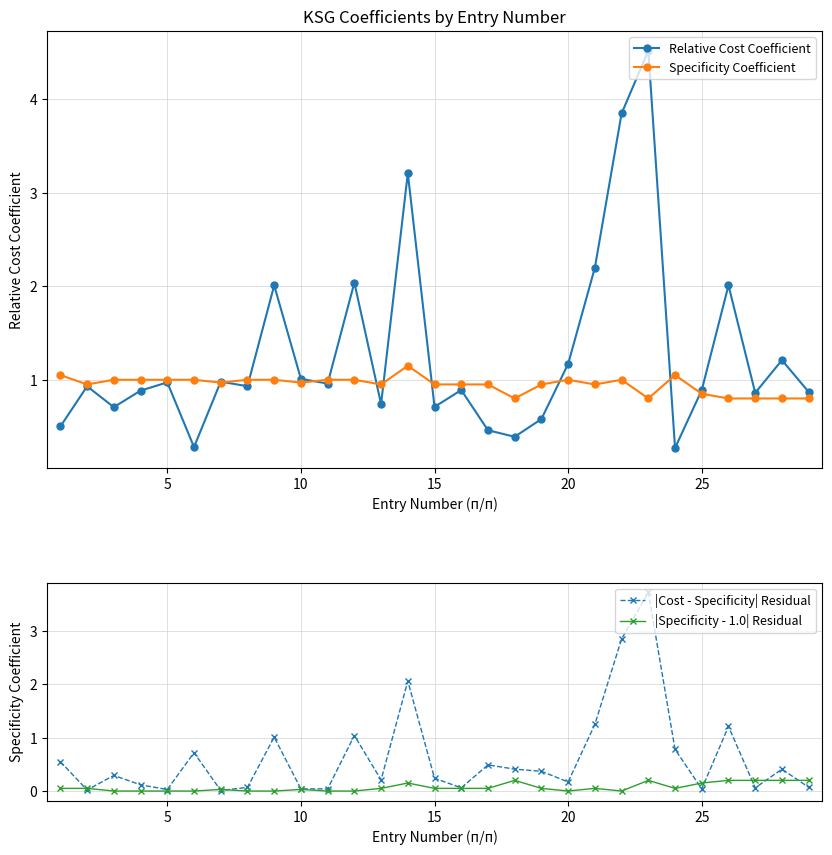

What is the sum of all |Cost - Specificity| Residual values?

18.3